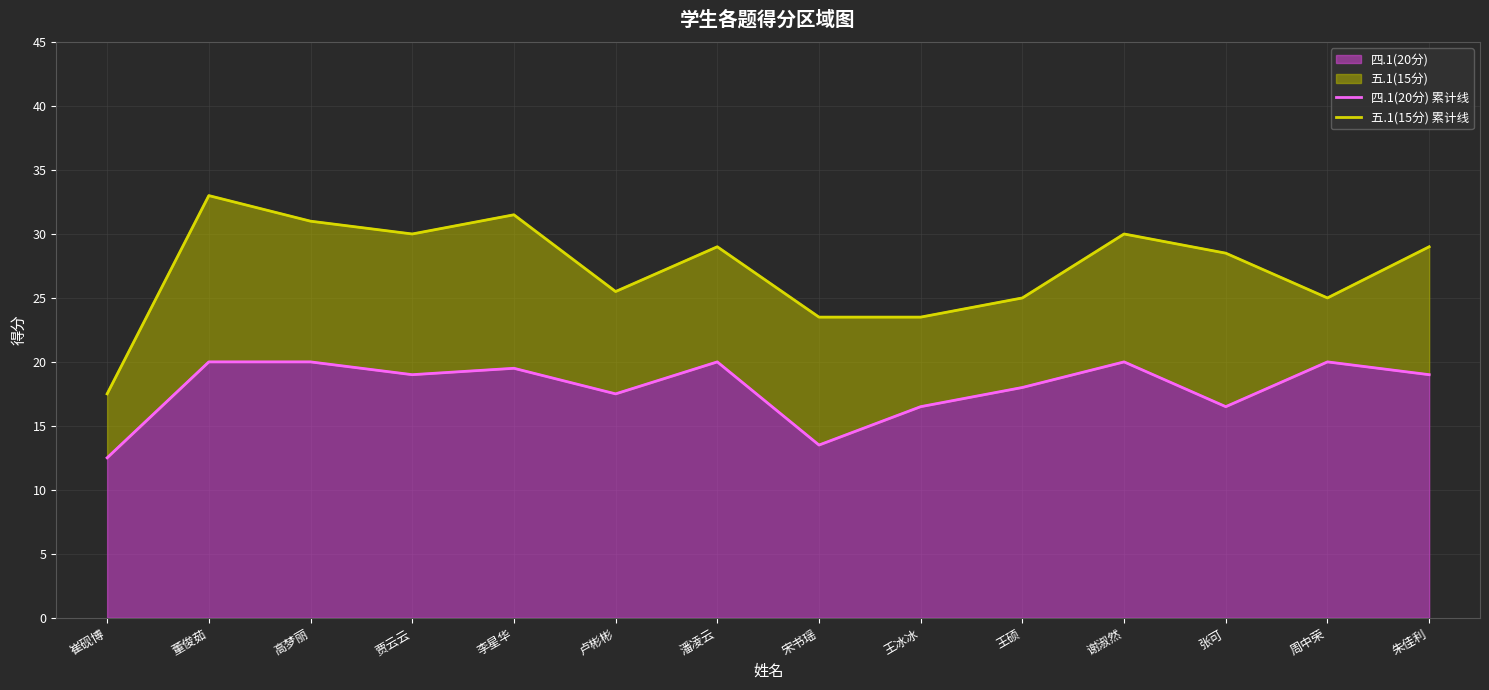

How many data points does each series have?

14